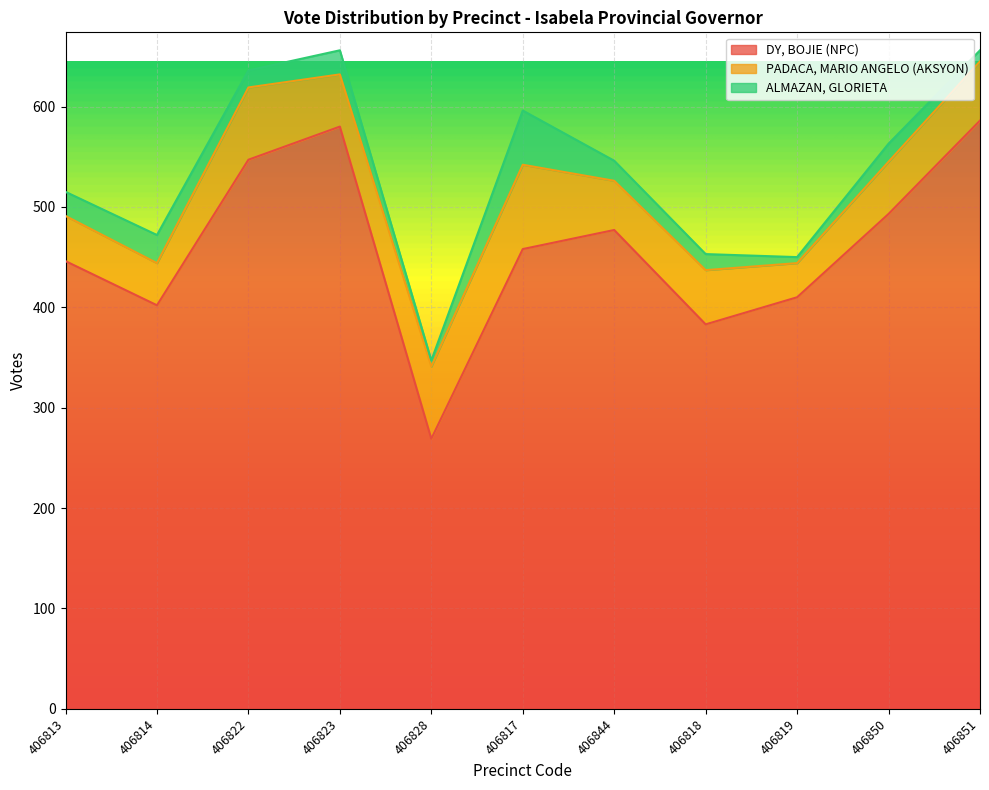

Which category has the highest value in the DY, BOJIE (NPC) series?

406851